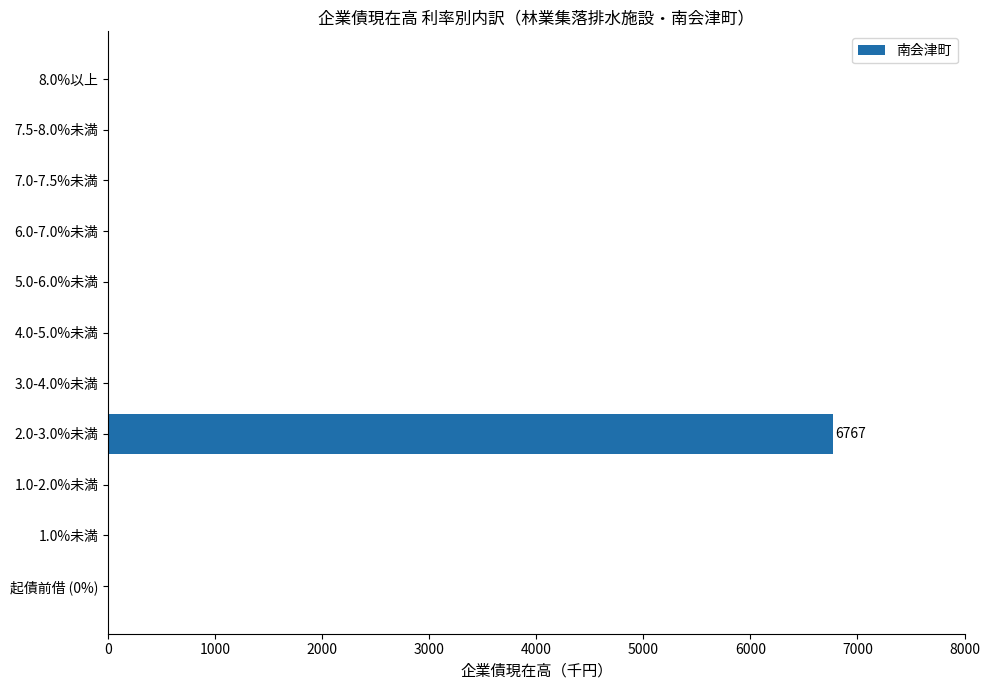

What is the sum of all values?

6767